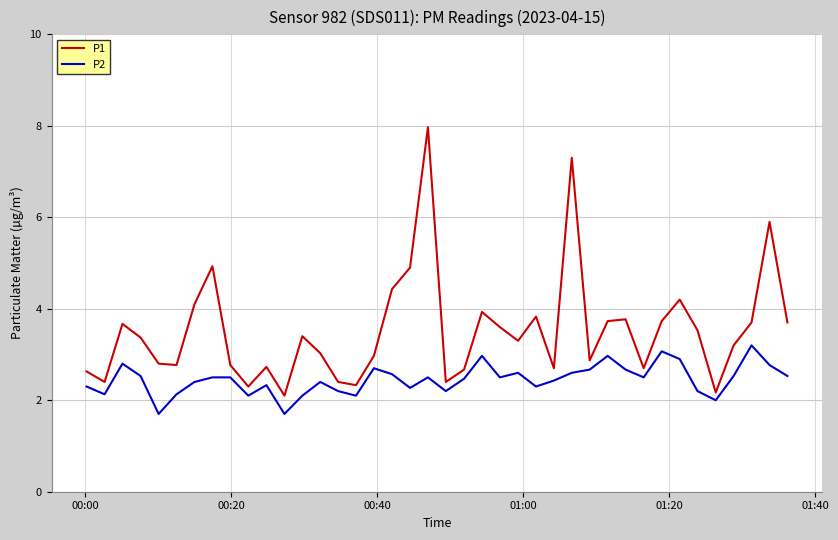

What are all the series names shown in the legend?

P1, P2